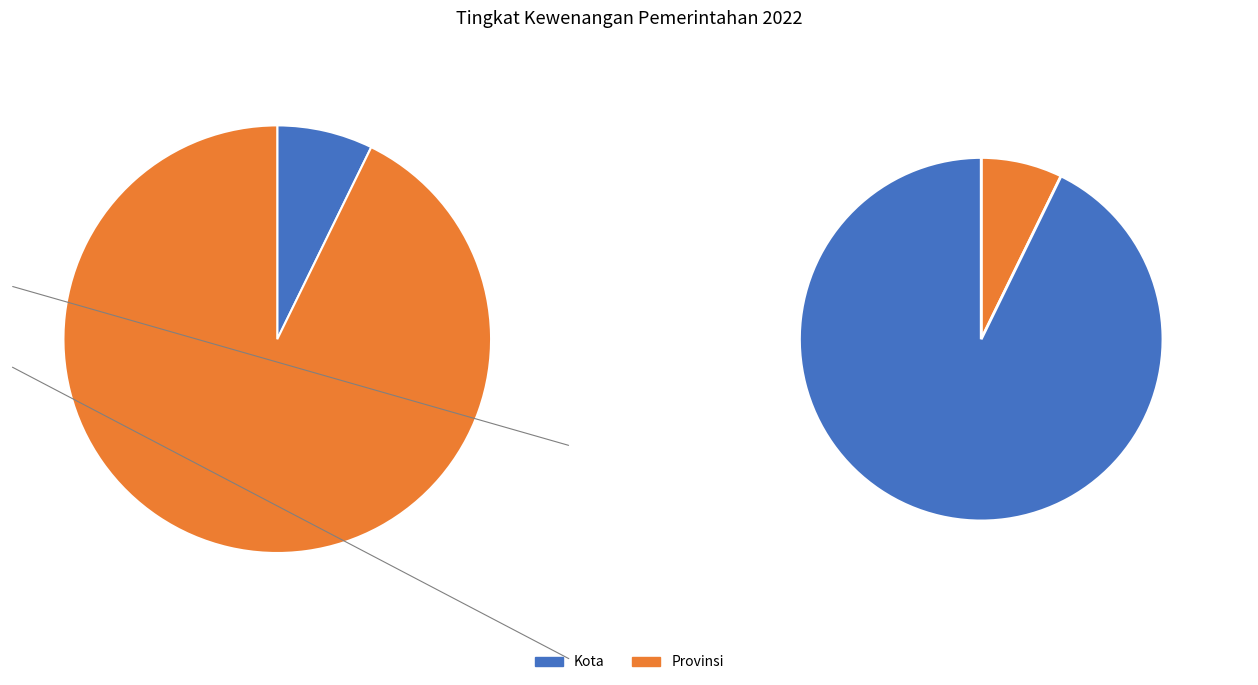

What percentage is NOT represented by Provinsi?

92.8%